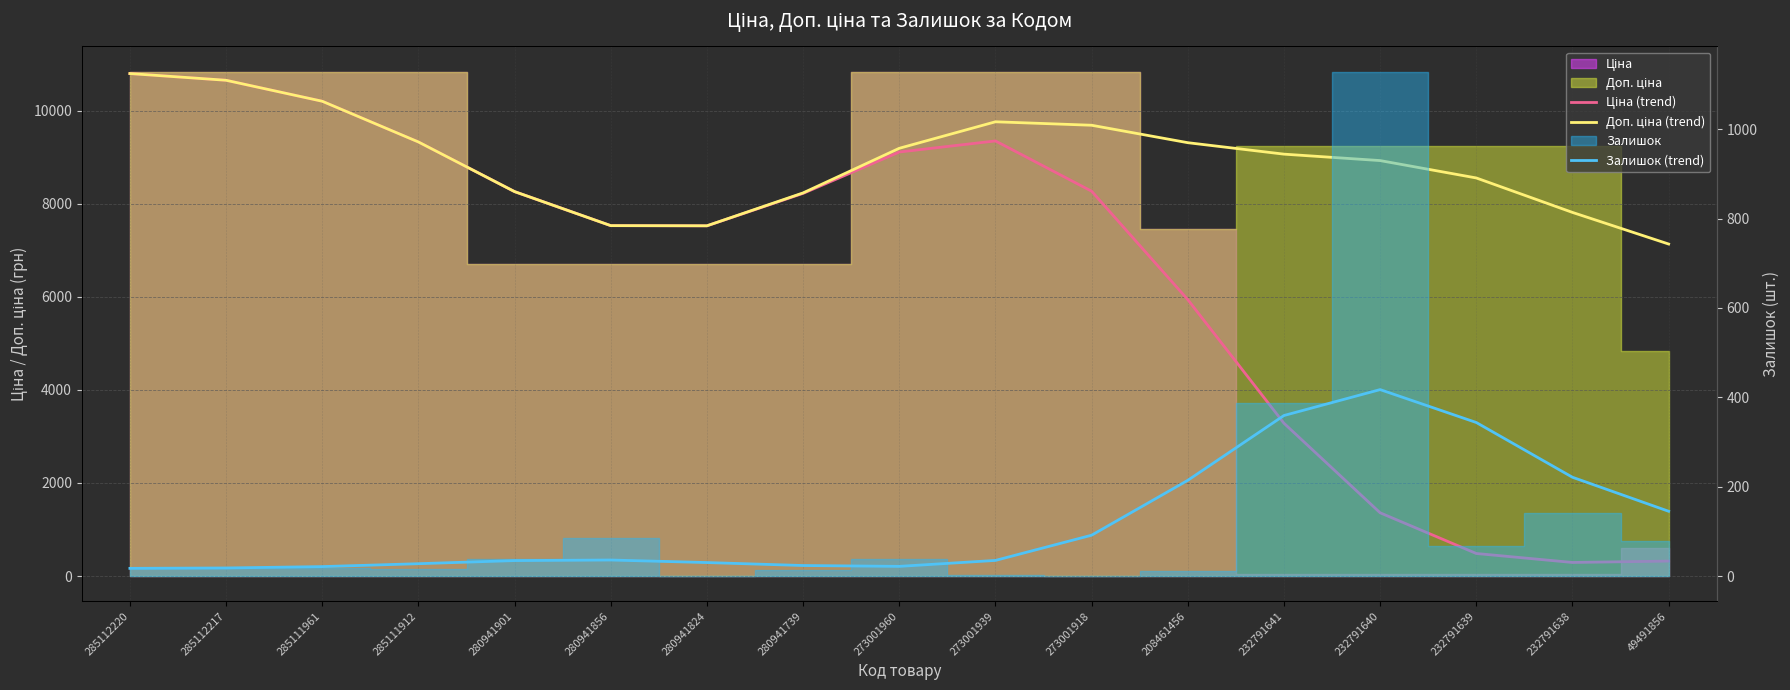

What is the label of the 6th point from the left?

280941856